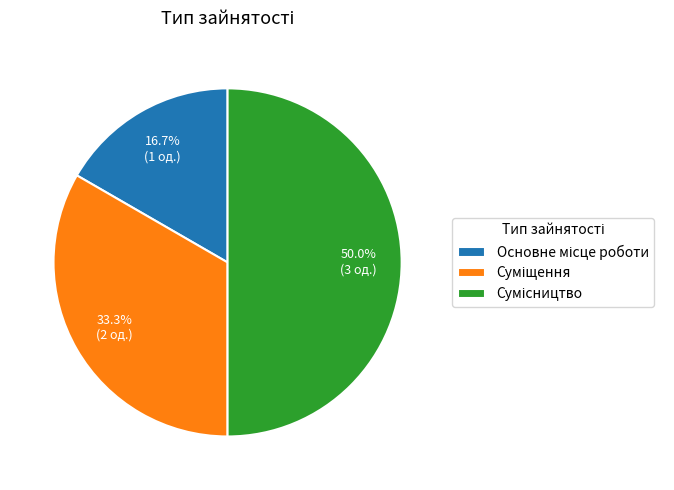

To the nearest percent, what percentage of the pie is Суміщення?

33%